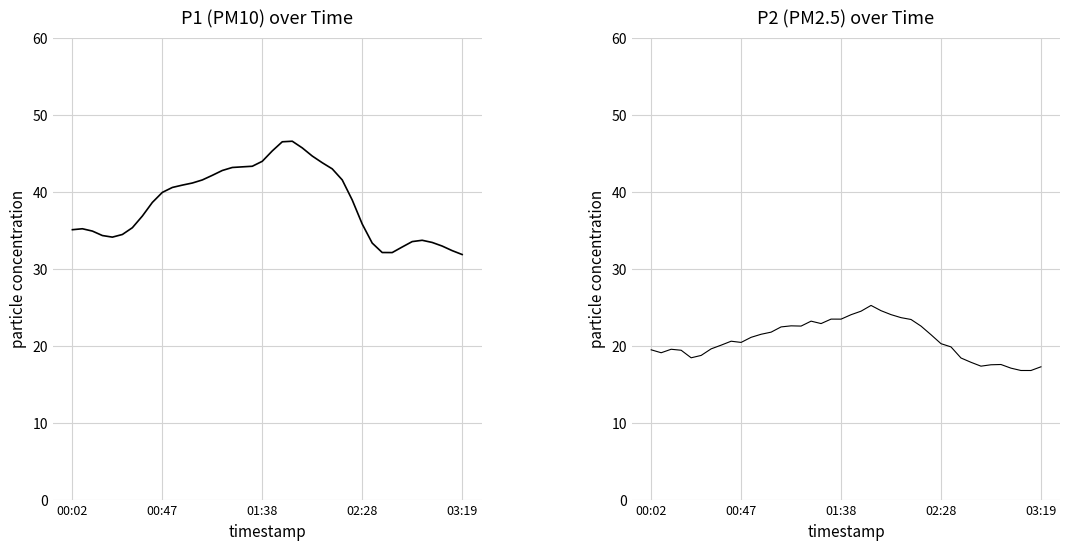

True or false: P1 has more than 1 points higher than both neighbors.

True